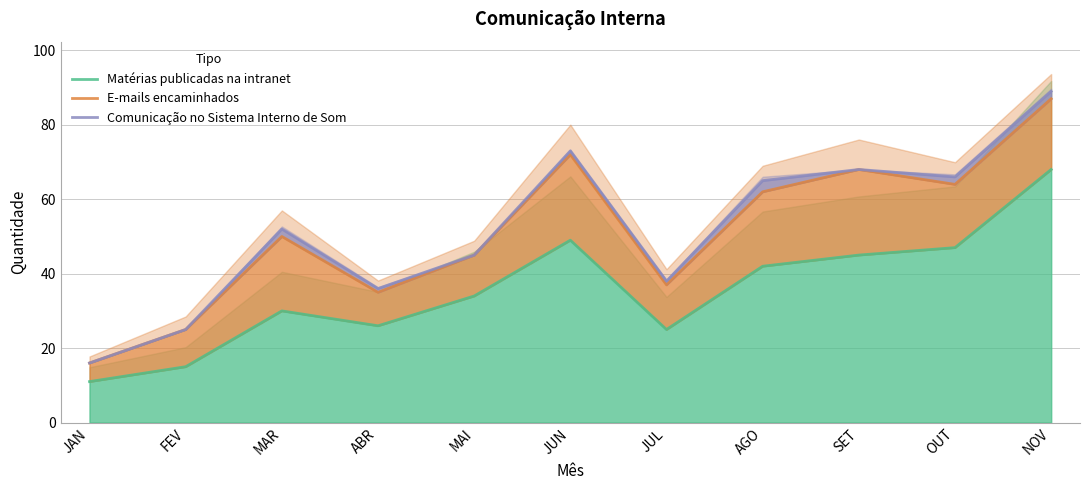

What is the spread (max minus min) of values at MAR?

22